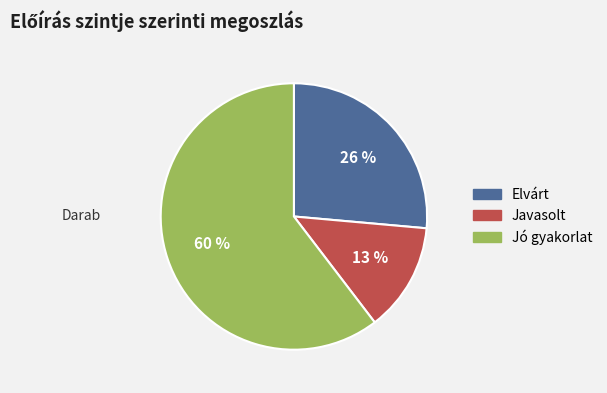

To the nearest percent, what portion does Elvárt represent?

26%